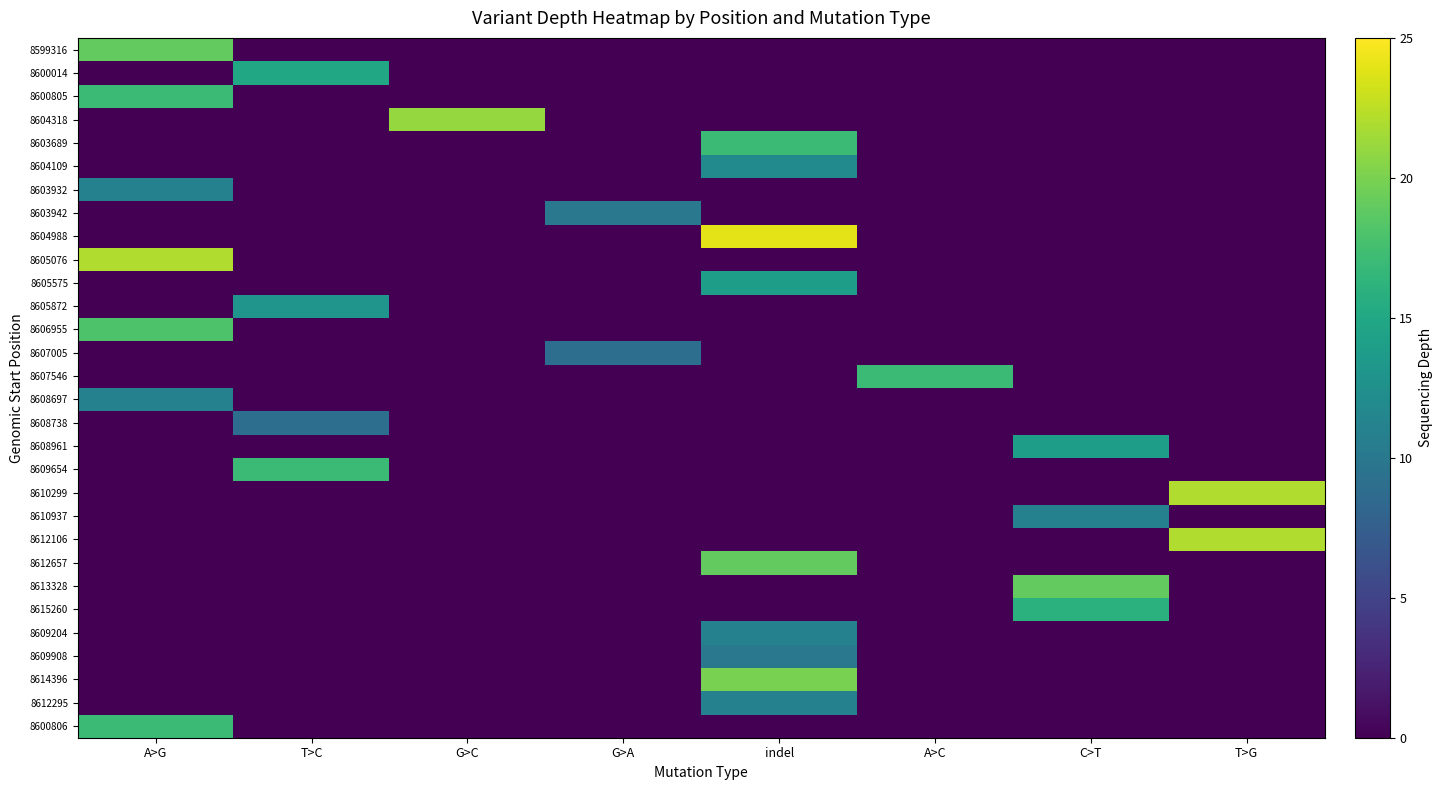

What is the difference between the highest and lowest values at T>C?

17